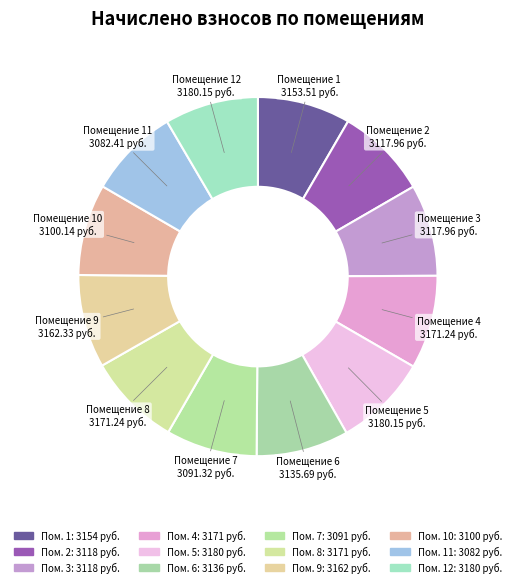

Is it true that Помещение 9 is 15% of the pie?

False